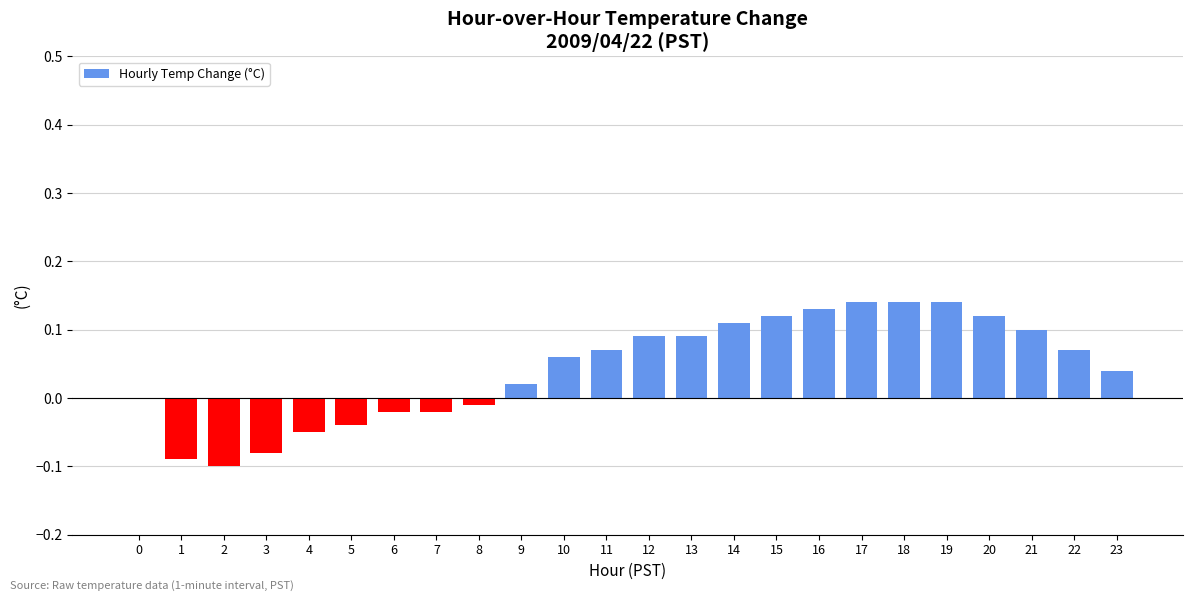

What is the sum of all values?

1.0